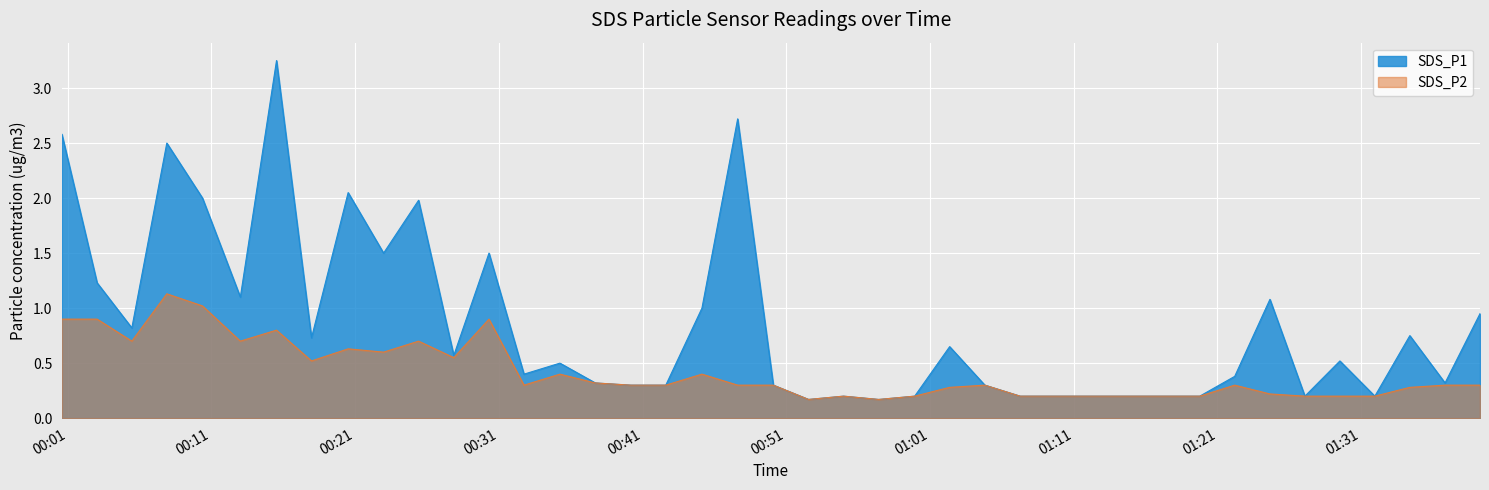

True or false: SDS_P1 and SDS_P2 cross at least once.

False